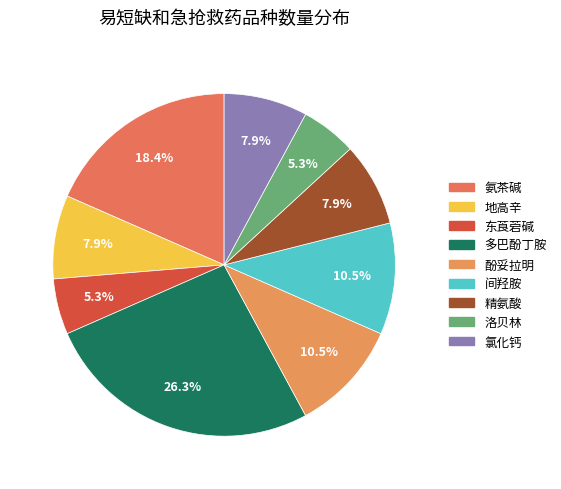

Count the number of slices in the pie.

9